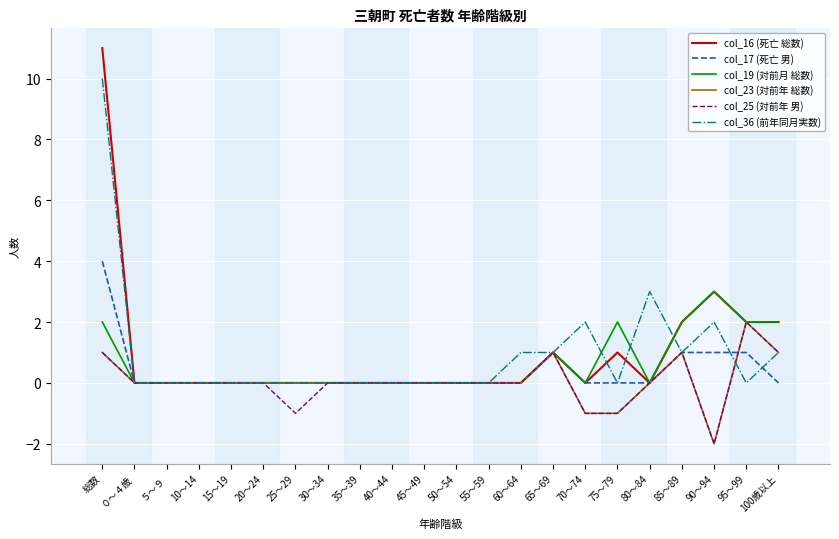

What position from the left is 15～19?

5